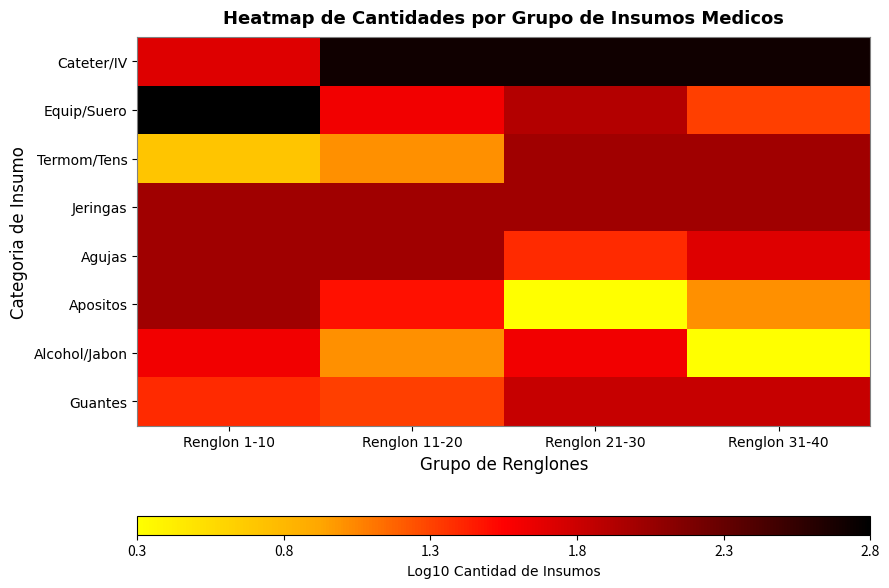

How many distinct data groups are displayed?

8